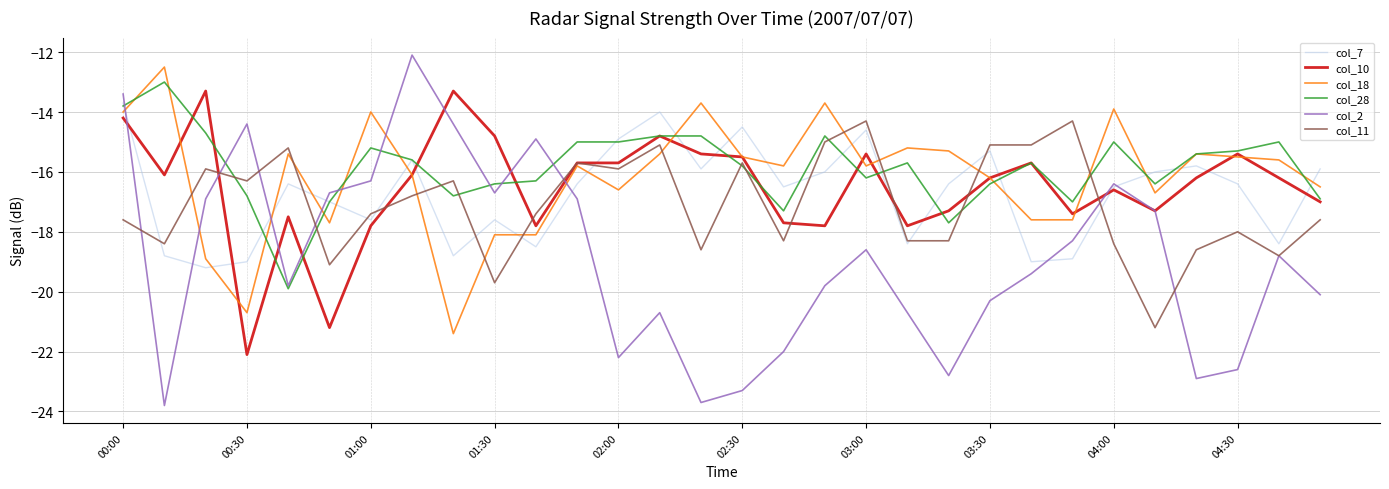

How many times do col_18 and col_7 cross each other?

18